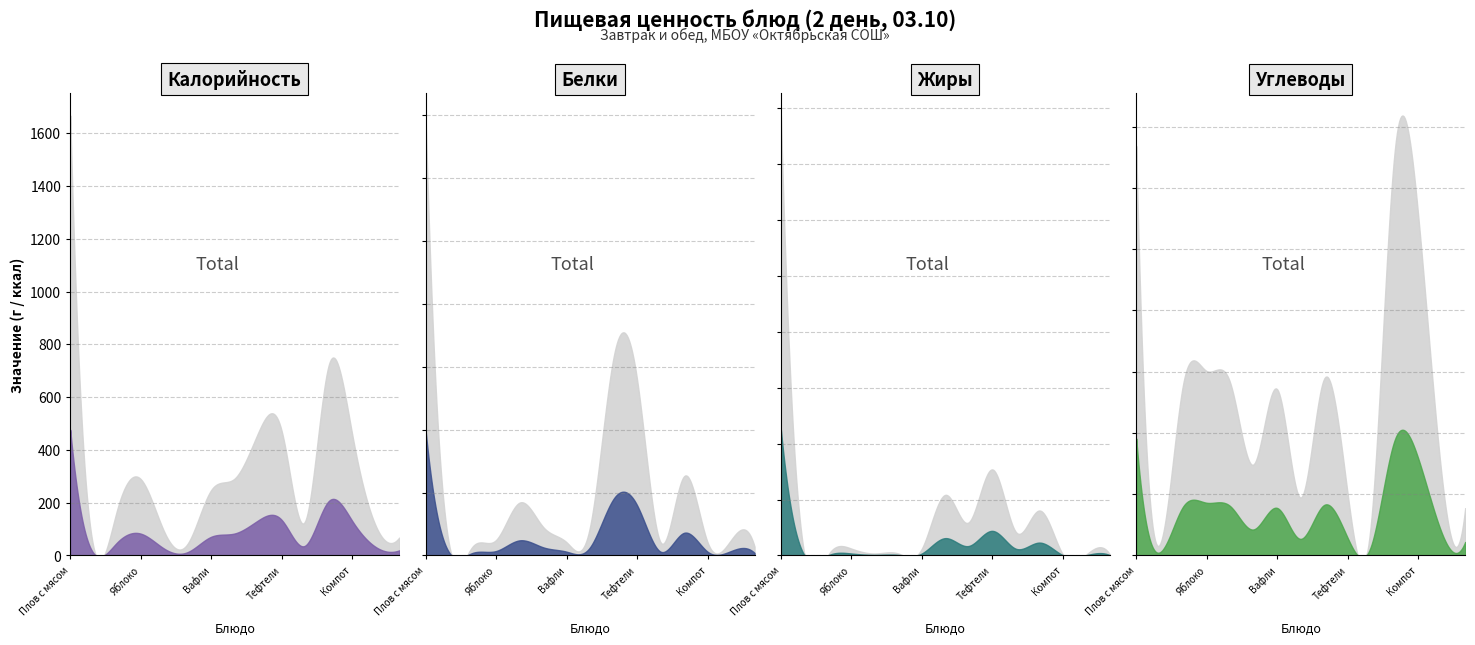

At how many categories does at least one series exceed 21?

12